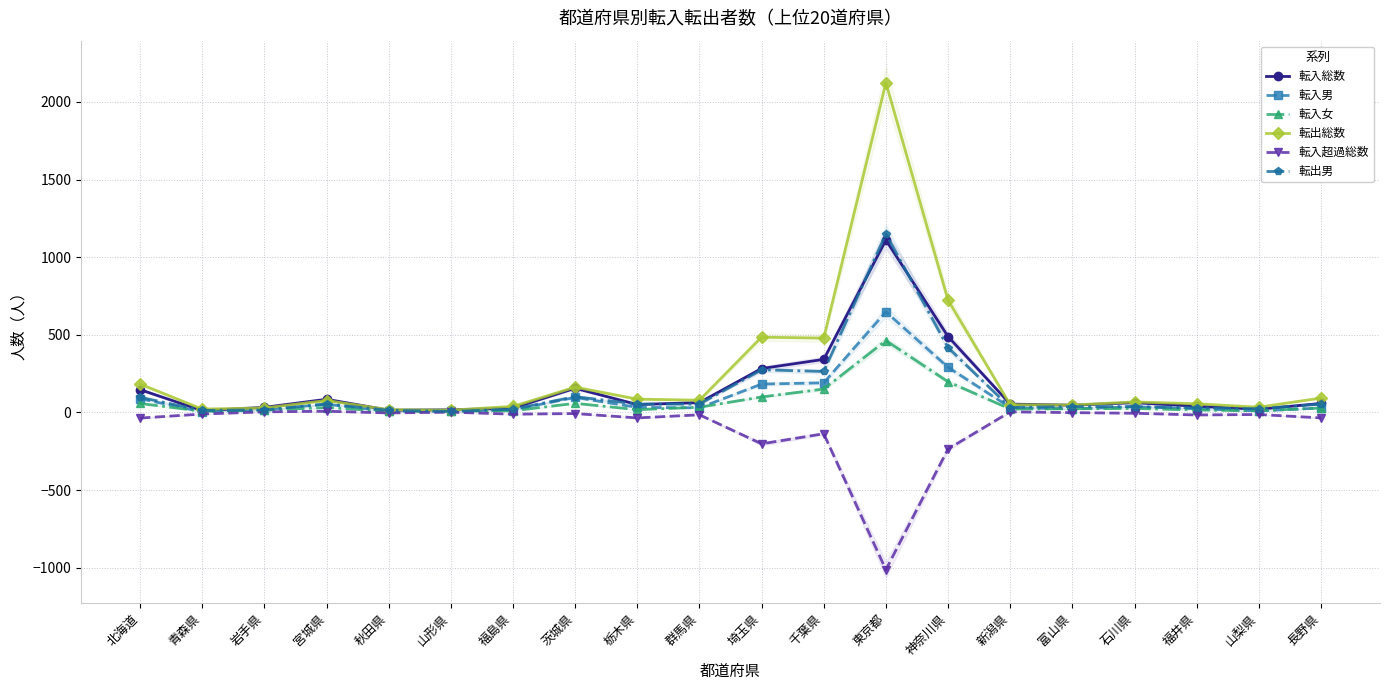

True or false: 転入総数 has a value of 58 at 長野県.

True